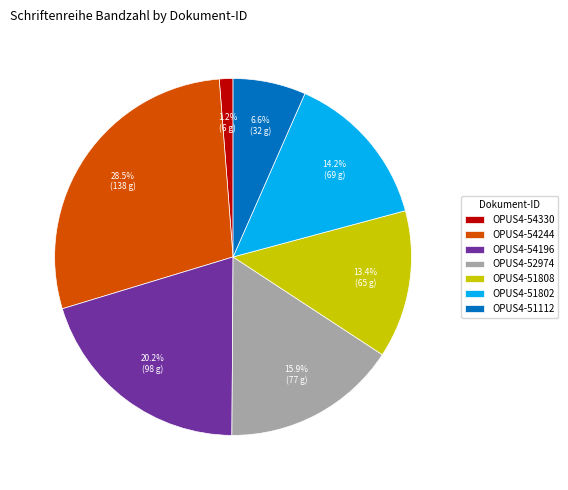

The OPUS4-51802 slice represents 29% of the pie. True or false?

False